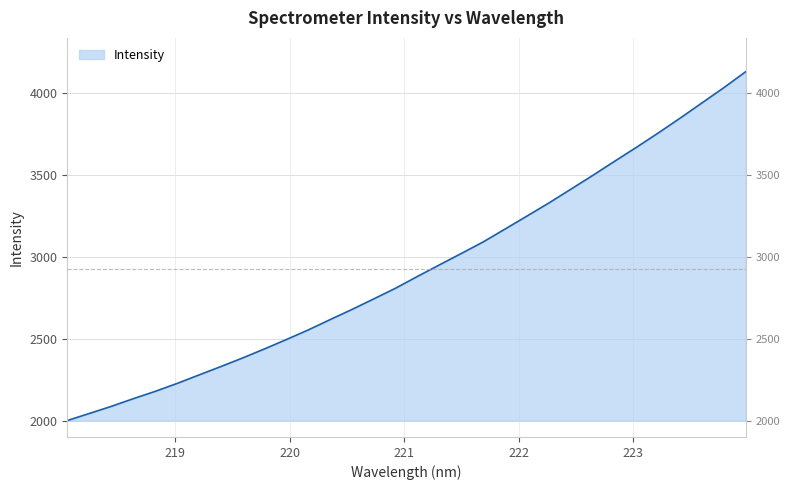

Reading left to right, transcribe all the data shown in this chart.

2003.2	2046.1	2089.3	2135.9	2180.5	2228.8	2280.6	2331.9	2384.6	2439.8	2497.0	2555.7	2618.6	2680.8	2745.4	2810.8	2882.7	2952.9	3022.4	3092.7	3171.4	3250.4	3330.1	3413.7	3497.7	3584.0	3669.3	3756.9	3847.3	3940.2	4033.1	4130.4